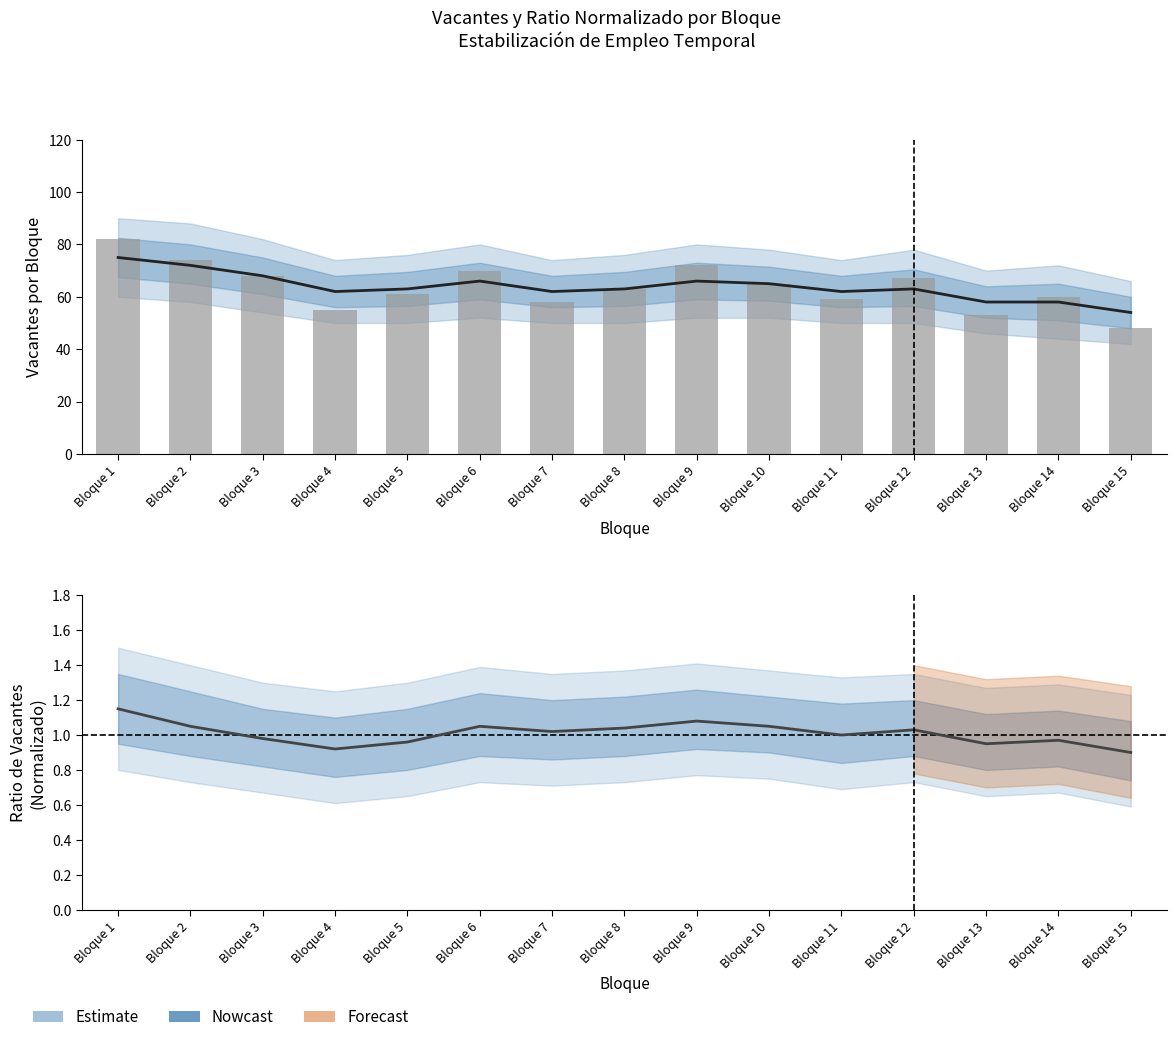

Are the bars horizontal?

No